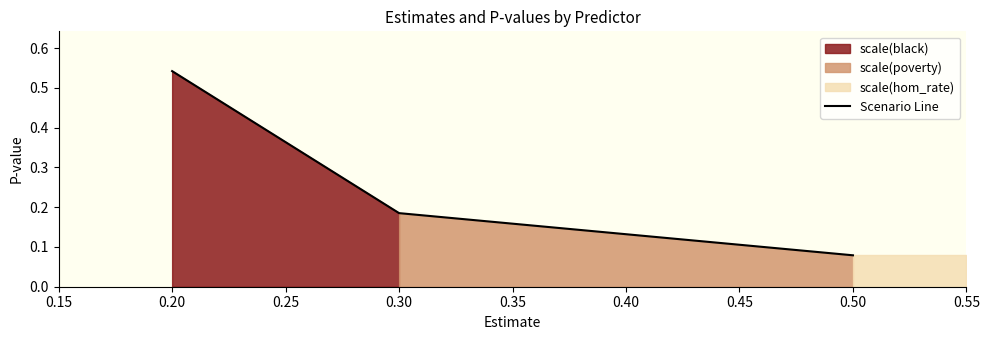

List the labels in order of Scenario Line value, smallest first.

0.50, 0.30, 0.20